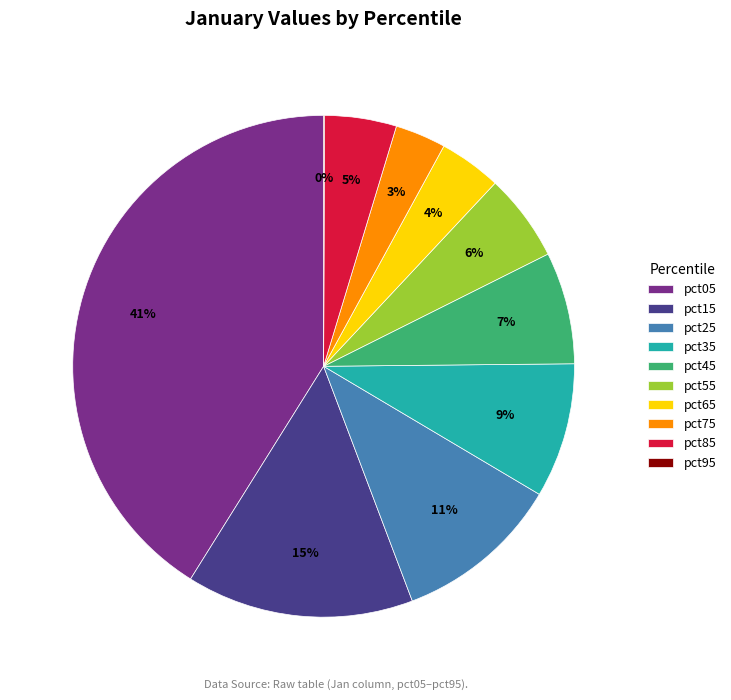

True or false: pct75 accounts for 15% of the total.

False